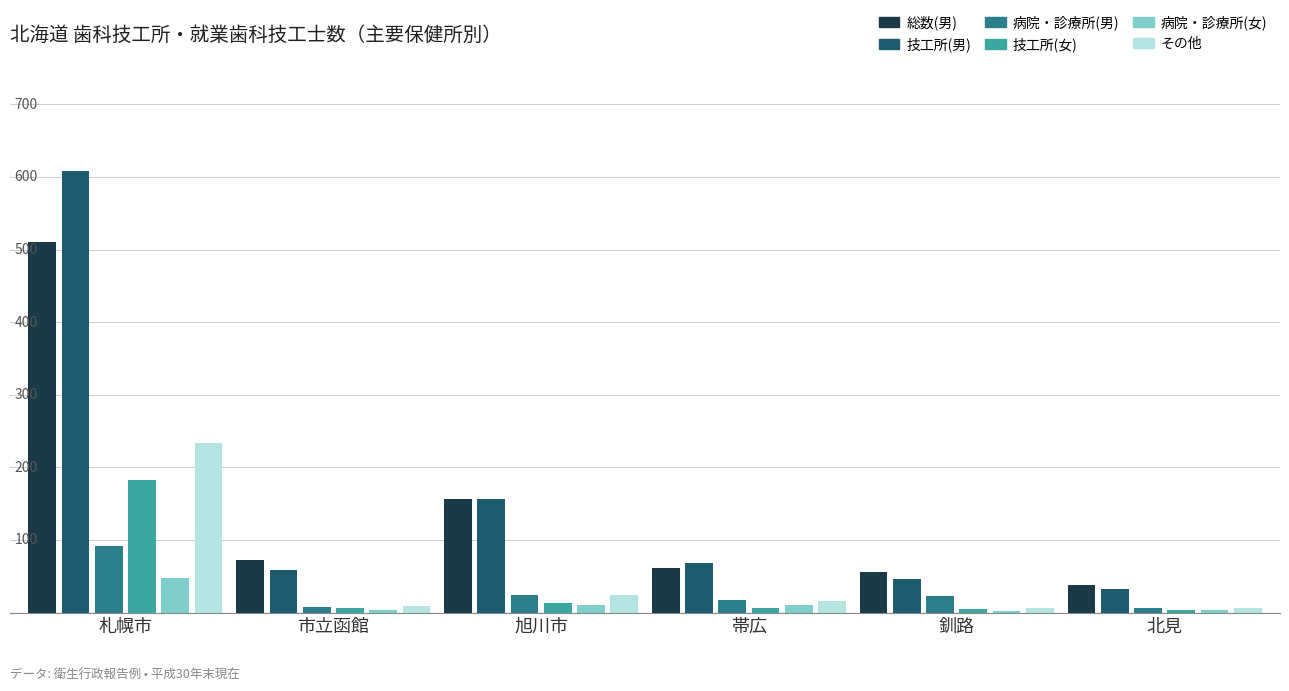

What are all the series names shown in the legend?

総数(男), 技工所(男), 病院・診療所(男), 技工所(女), 病院・診療所(女), その他